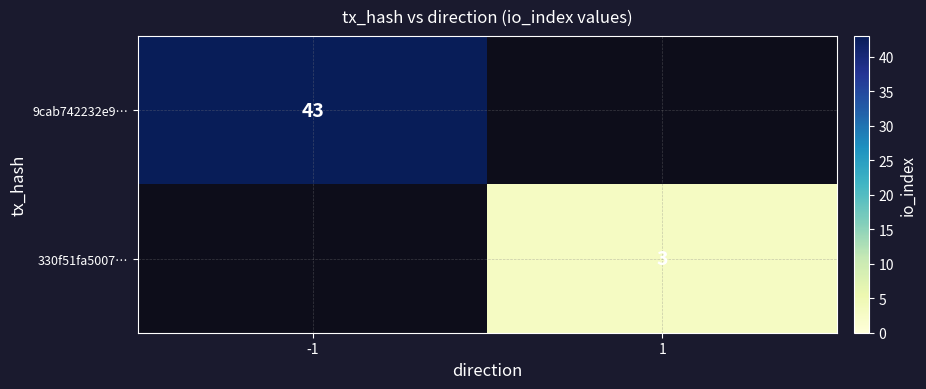

The value of 9cab742232e9… at -1 is 66. True or false?

False